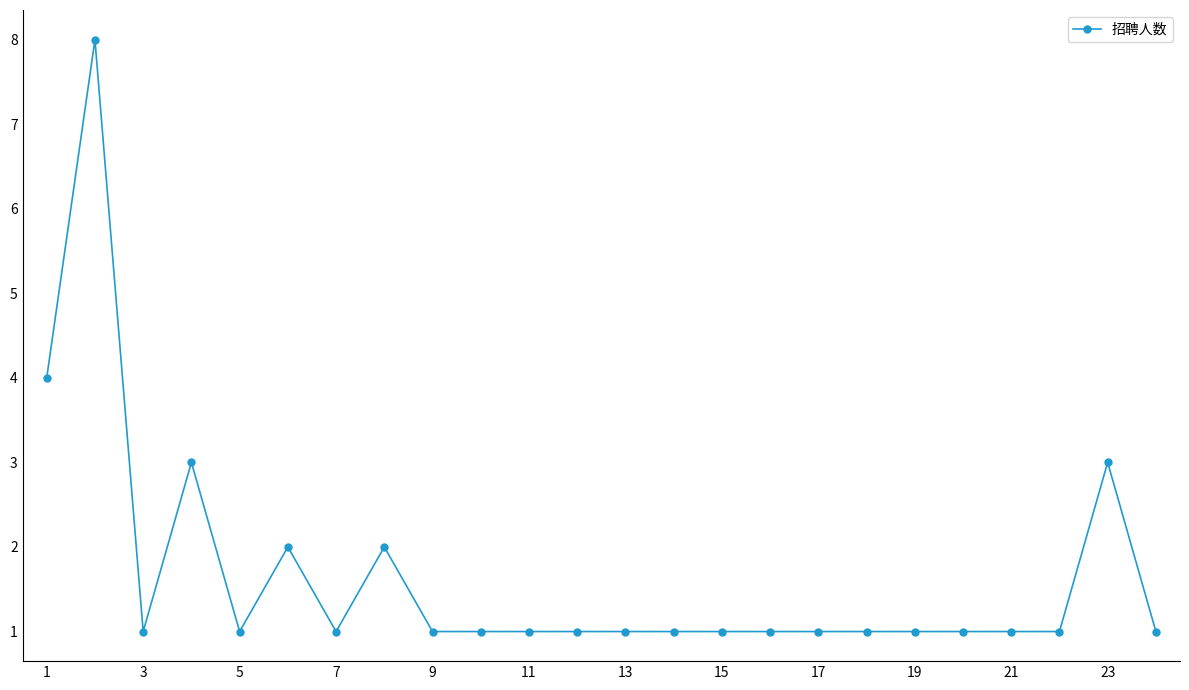

What is the sum of all values?

40